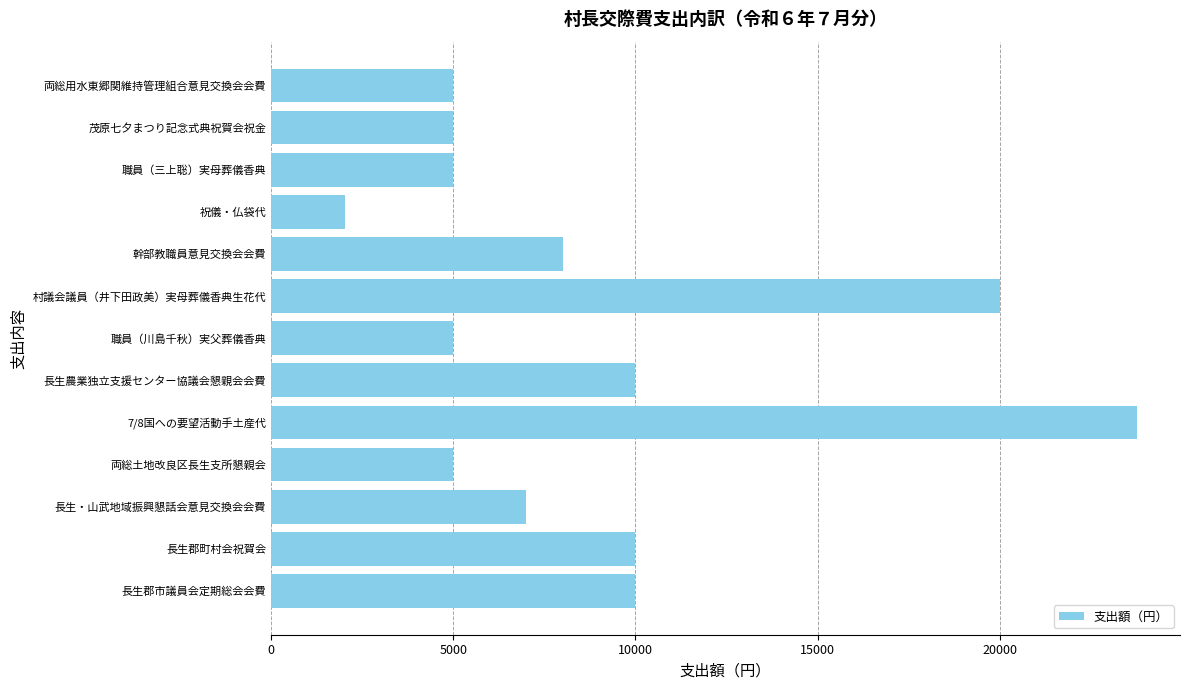

Reading bottom to top, extract all data points from this chart.

10000	10000	7000	5000	23760	10000	5000	20000	8000	2024	5000	5000	5000